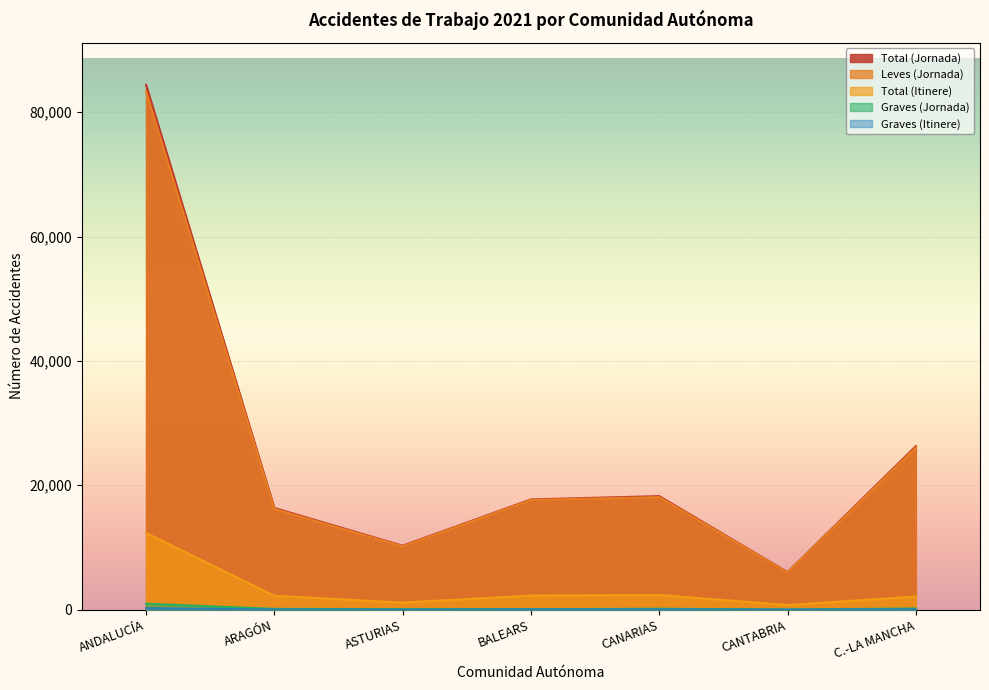

List the series in order of their peak value, lowest first.

Graves (Itinere), Graves (Jornada), Total (Itinere), Leves (Jornada), Total (Jornada)